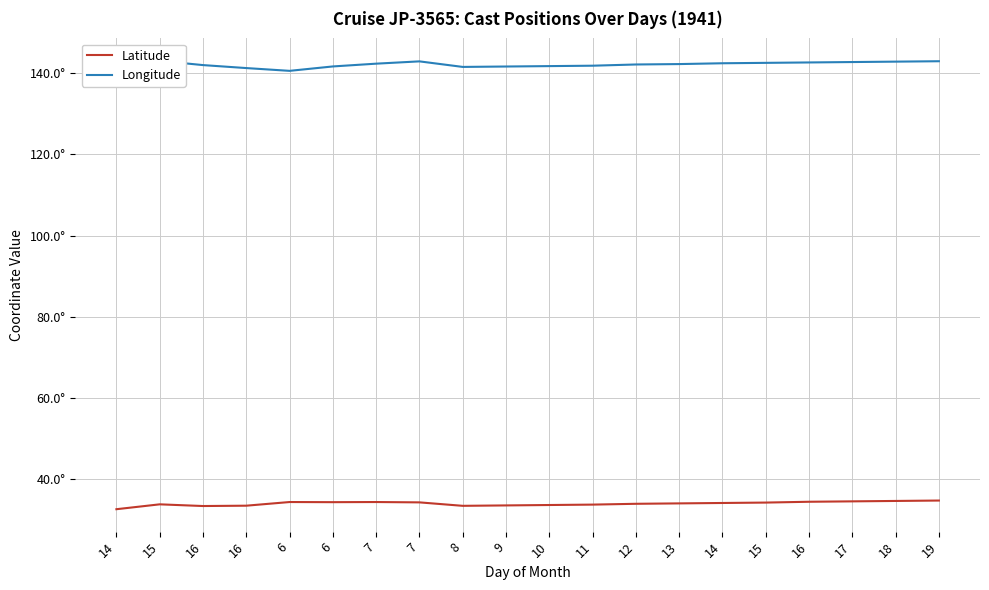

What is the highest value of the Longitude series?

143.0